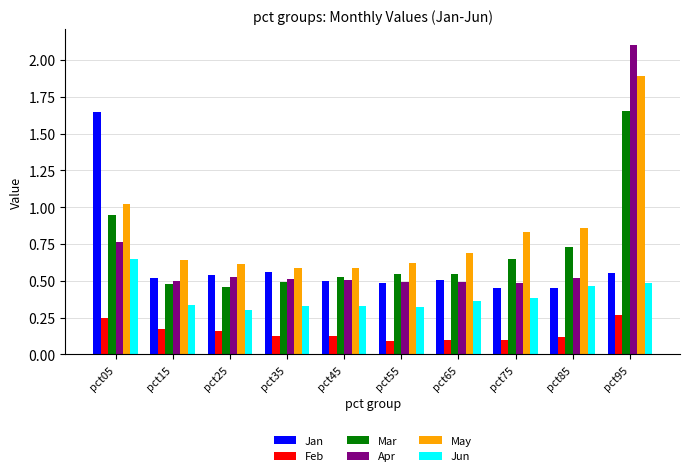

What is the difference between the maximum and second lowest values in the Mar series?

1.2